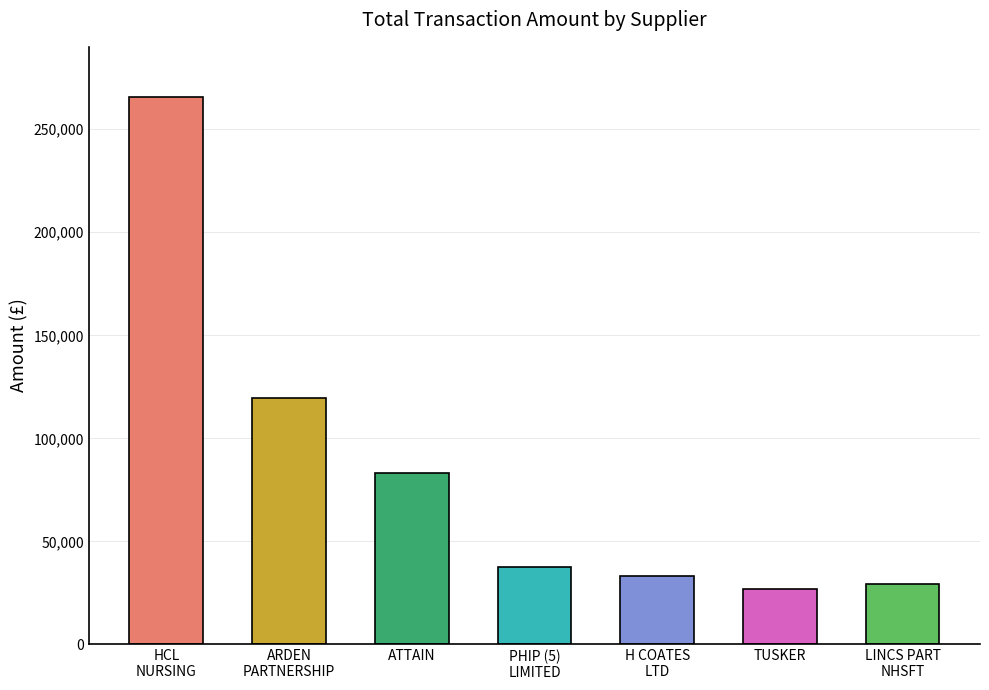

Does the chart contain any negative values?

No